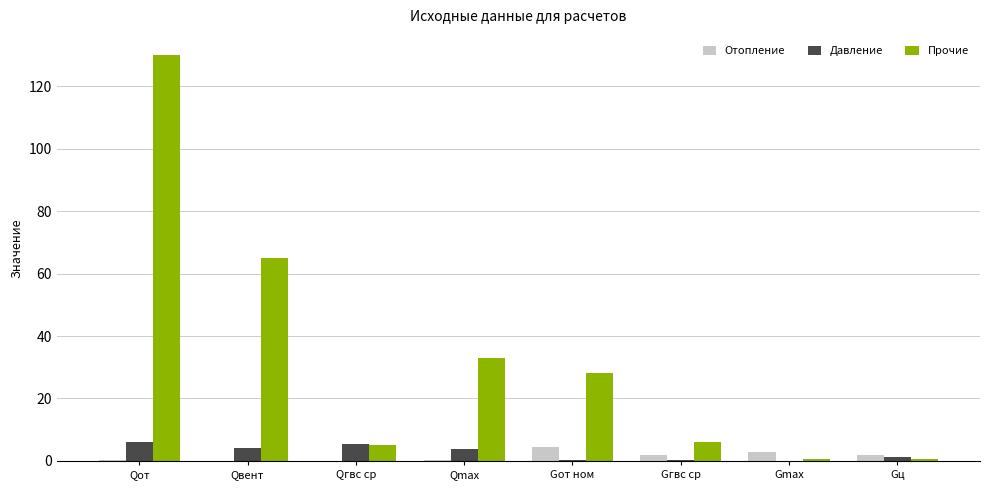

True or false: Прочие has a value of 19.3 at Gот ном.

False